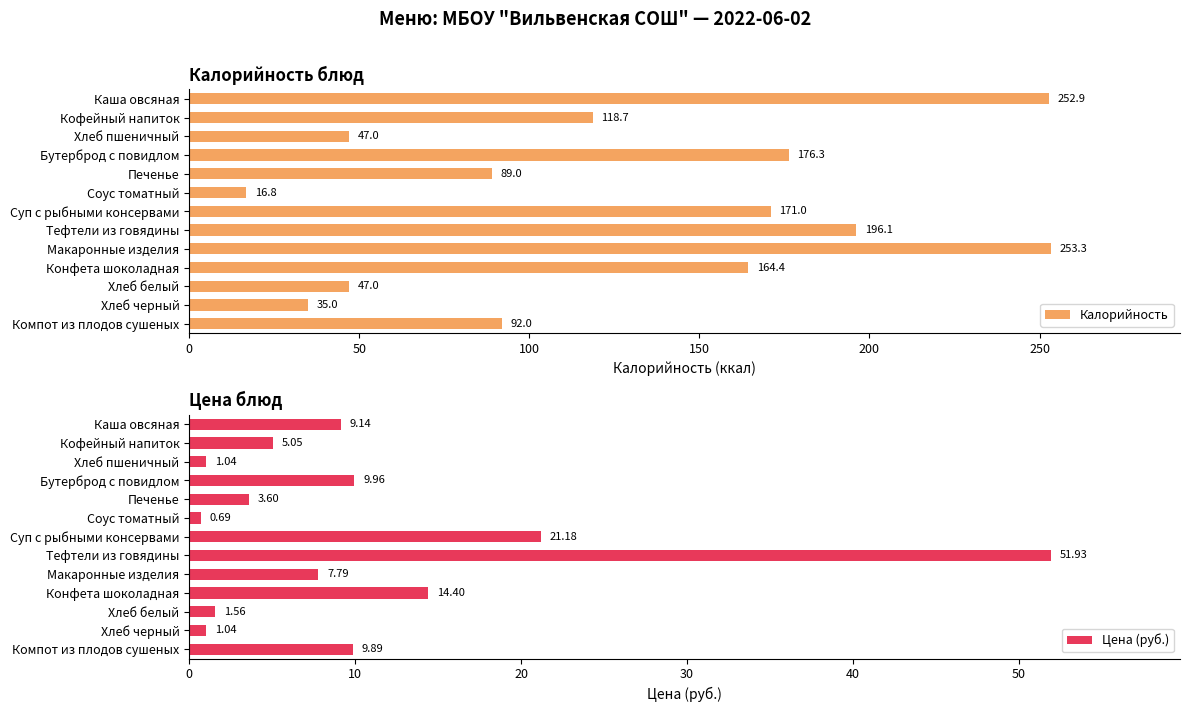

What is the difference between the maximum and minimum values in the Калорийность series?

236.5